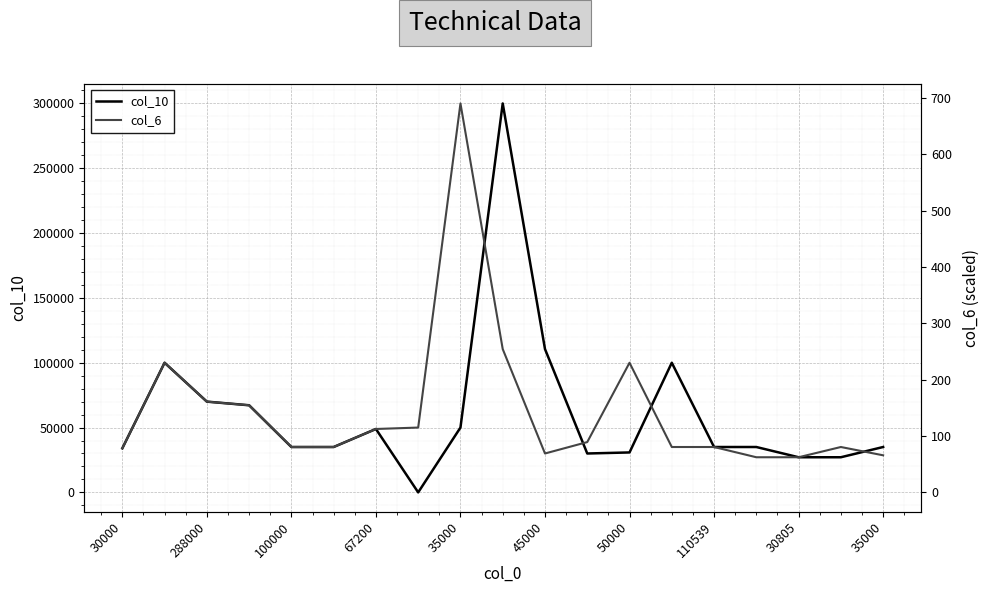

How many lines are shown in the chart?

2